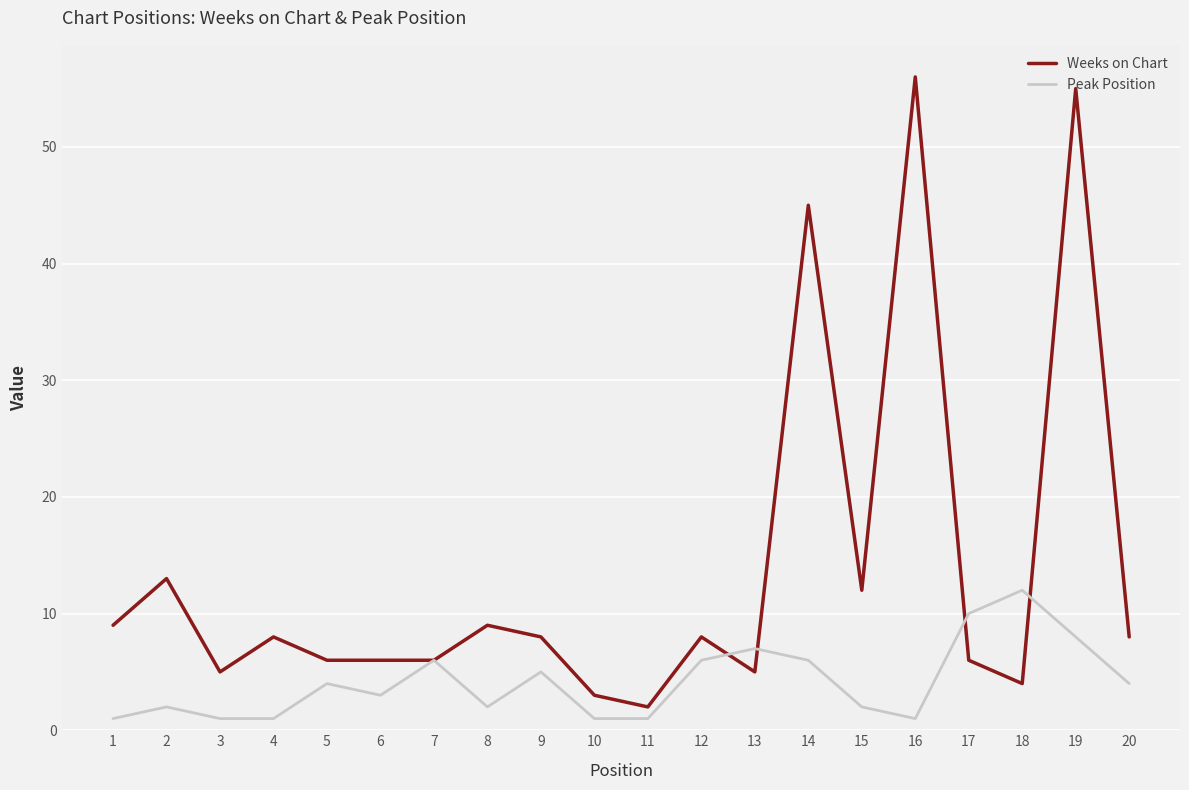

Which series has the largest range (max minus min)?

Weeks on Chart